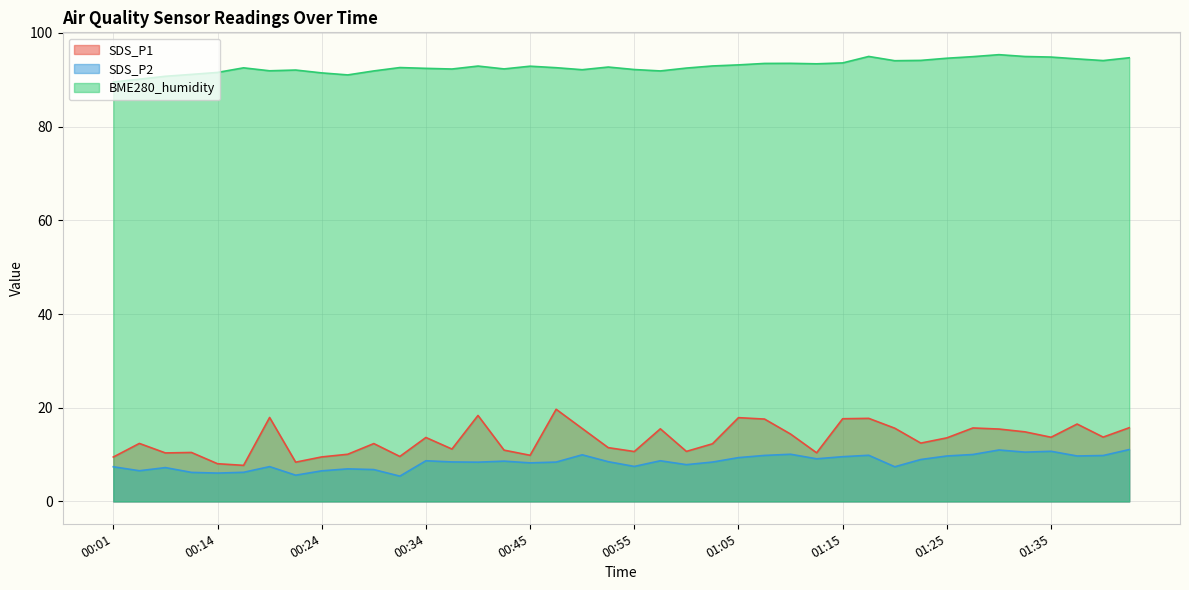

True or false: BME280_humidity has a value of 92.3 at 00:37.

True